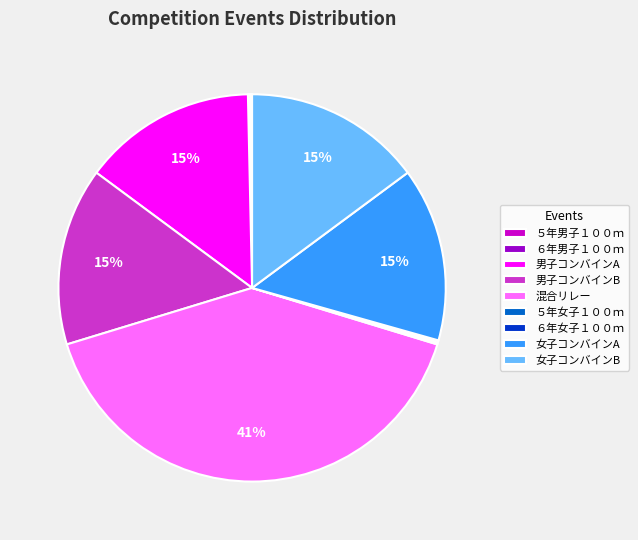

To the nearest percent, what is the average slice percentage?

11%